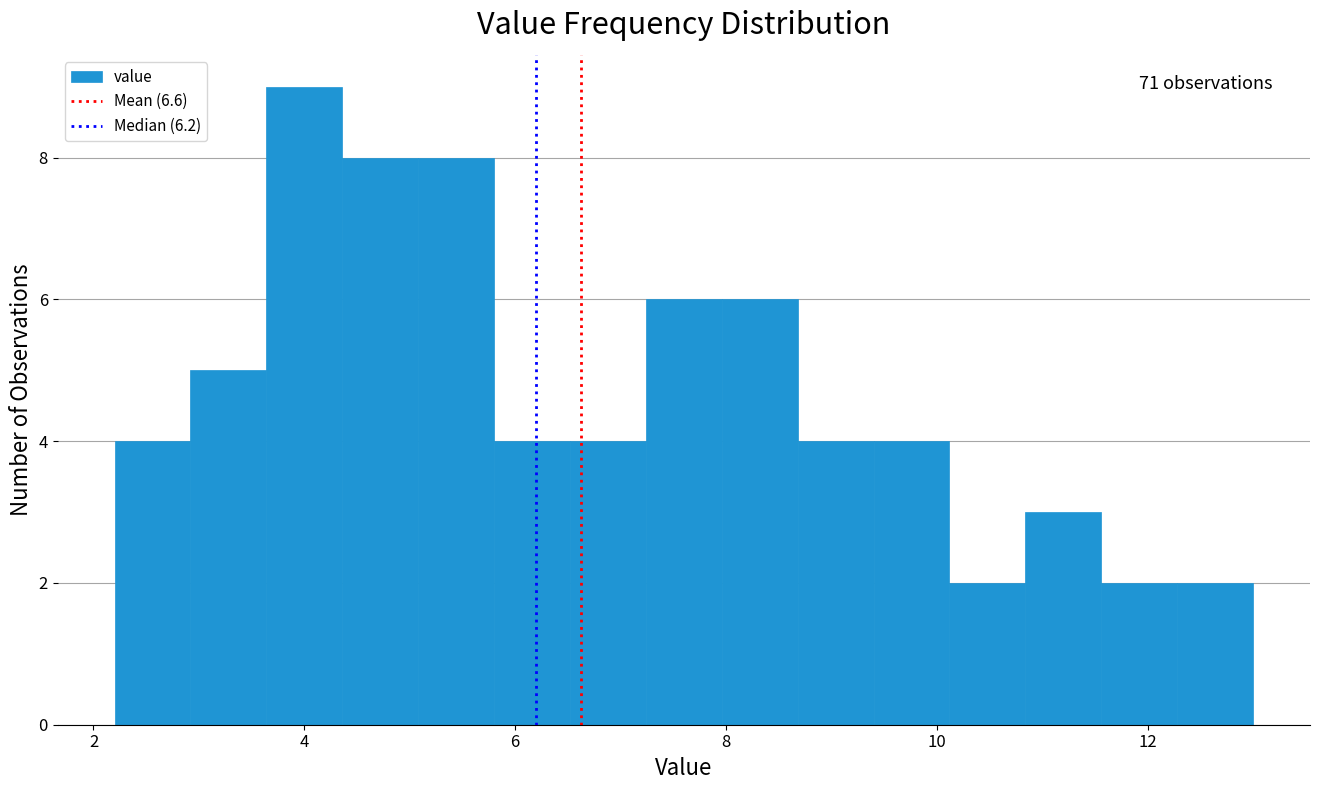

Read against the x-axis, roughly where is the centre of the tallest bar?

4.0